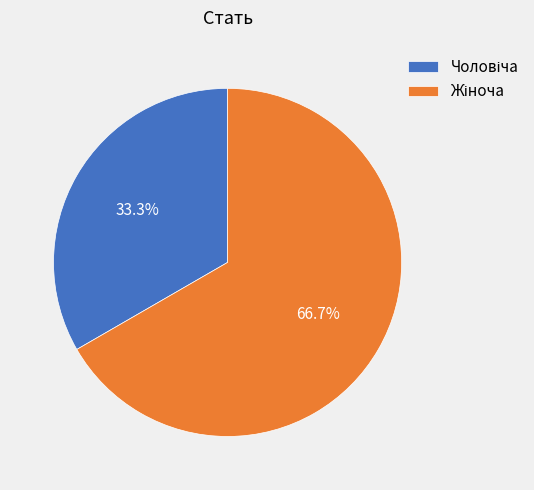

Does any single category account for the majority?

Yes